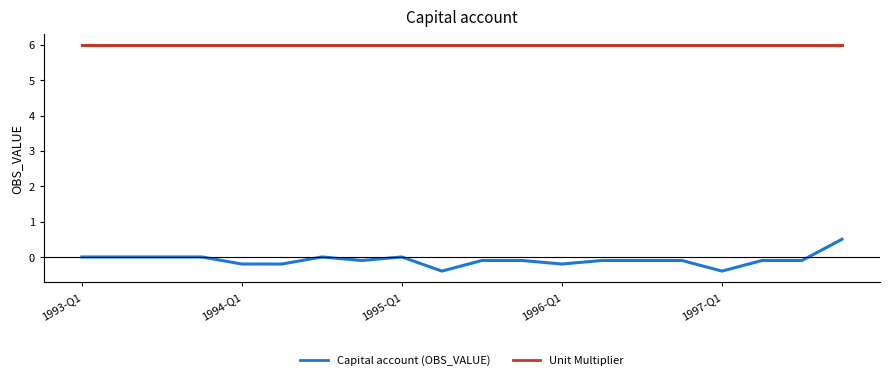

What is the highest value of the Capital account (OBS_VALUE) series?

0.5